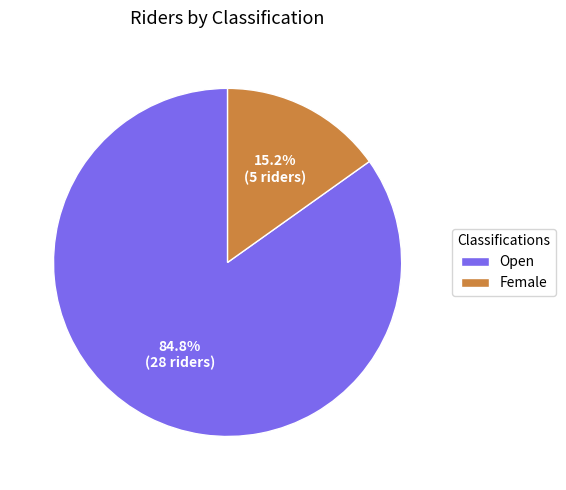

What percentage do Open and Female together represent?

100.0%